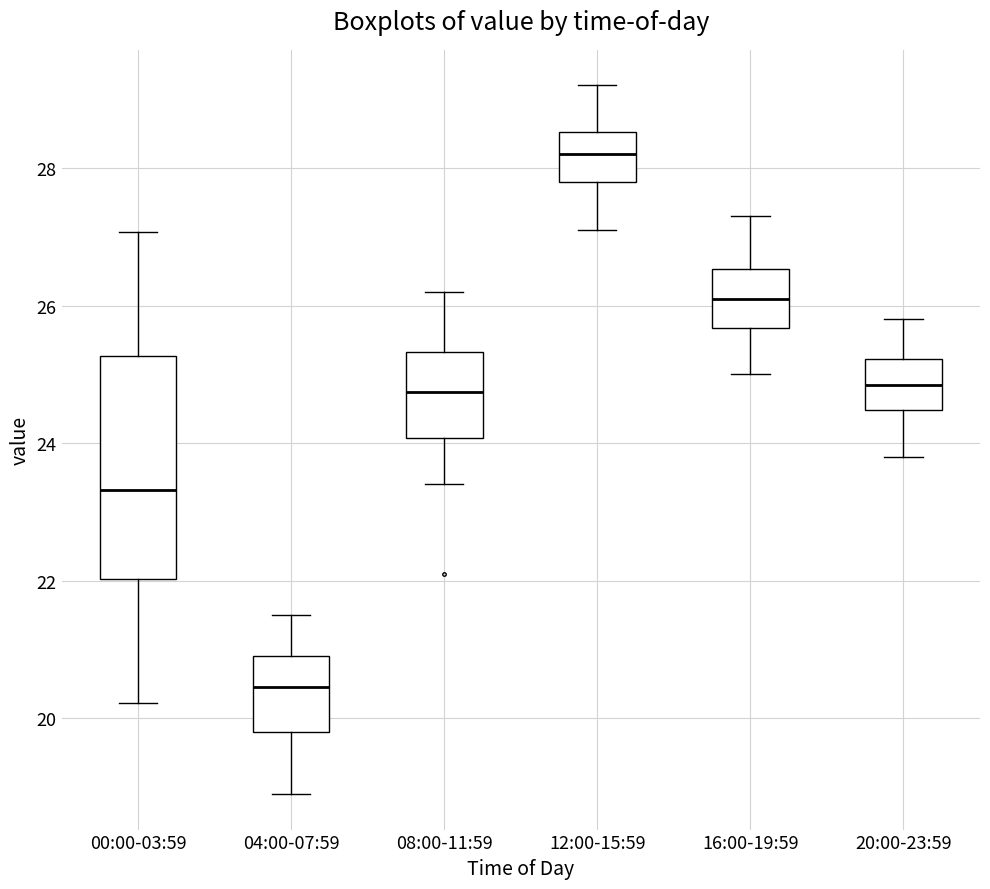

Reading left to right, transcribe this box plot: for each box, give where its median line is, the range the box spans, and where its two whiskers end, as read against the y-axis. The values are not printed on the chart, so give them approximately, as read against the axis.

00:00-03:59: median 23.4, box 22.0 to 25.2, whiskers 20.2 to 27.0
04:00-07:59: median 20.4, box 19.8 to 21.0, whiskers 19.0 to 21.6
08:00-11:59: median 24.8, box 24.0 to 25.4, whiskers 23.4 to 26.2
12:00-15:59: median 28.2, box 27.8 to 28.6, whiskers 27.2 to 29.2
16:00-19:59: median 26.2, box 25.6 to 26.6, whiskers 25.0 to 27.4
20:00-23:59: median 24.8, box 24.4 to 25.2, whiskers 23.8 to 25.8